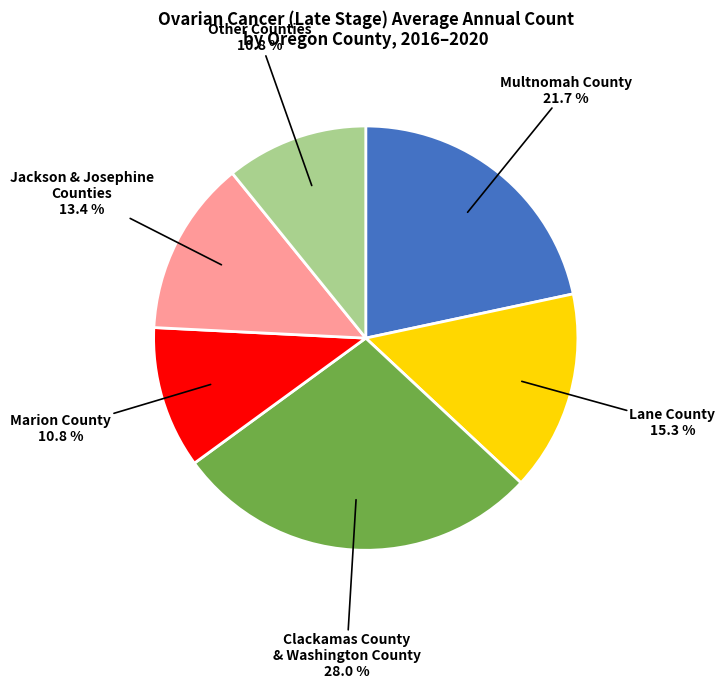

Which category has the biggest portion of the pie?

Clackamas County & Washington County